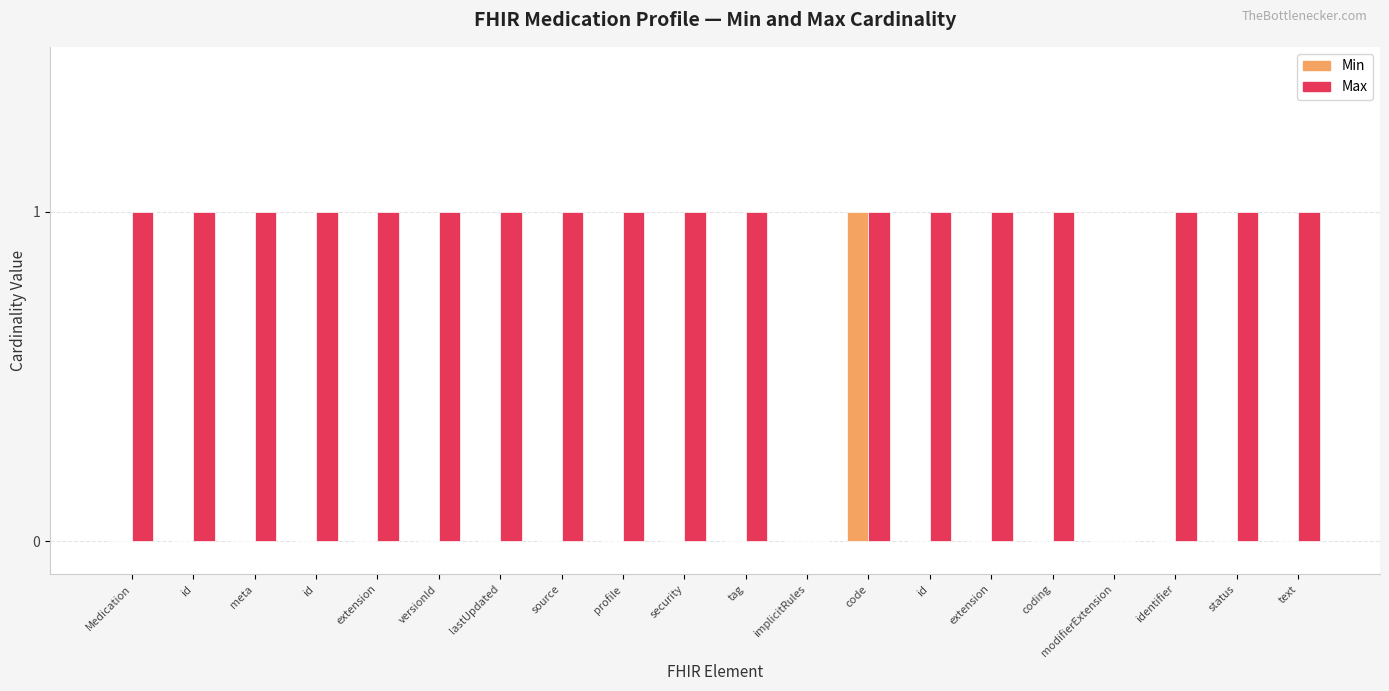

What is the sum of all Max values?

18